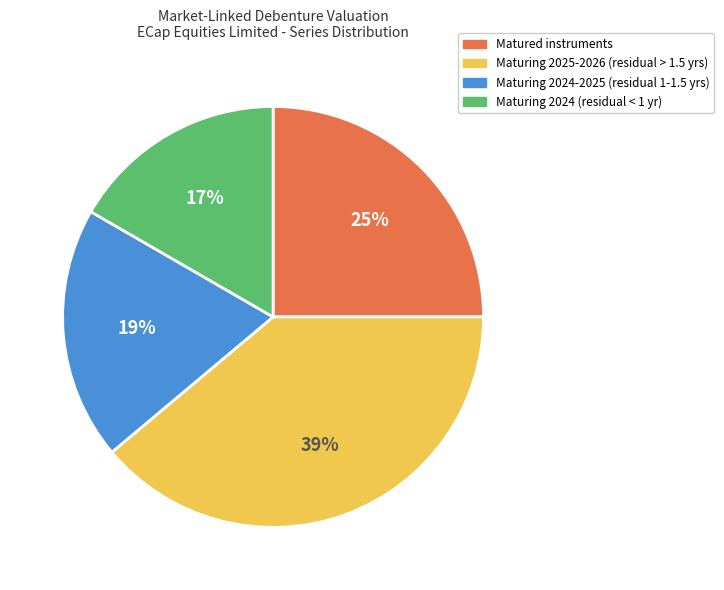

Is there any slice that represents more than half of the pie?

No